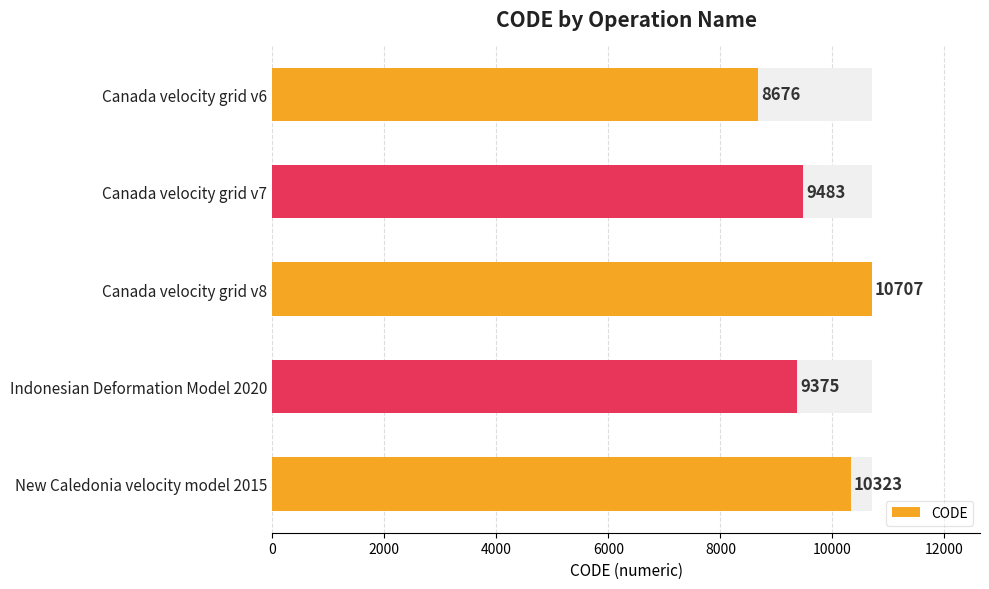

What is the greatest value displayed?

10707